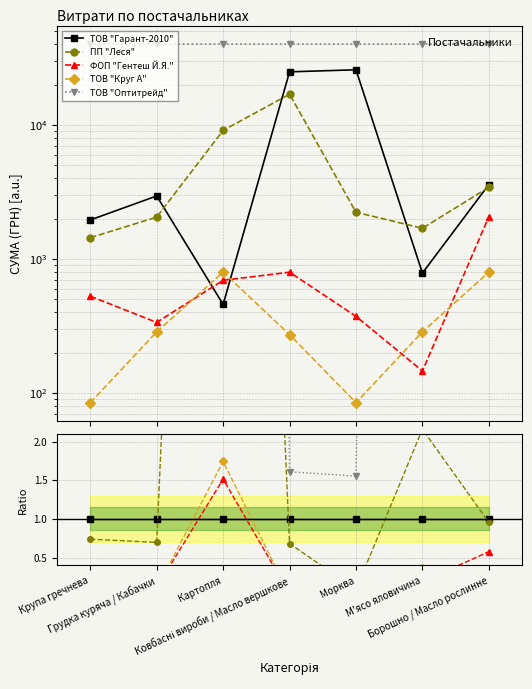

What is the label of the 5th point from the left?

Морква